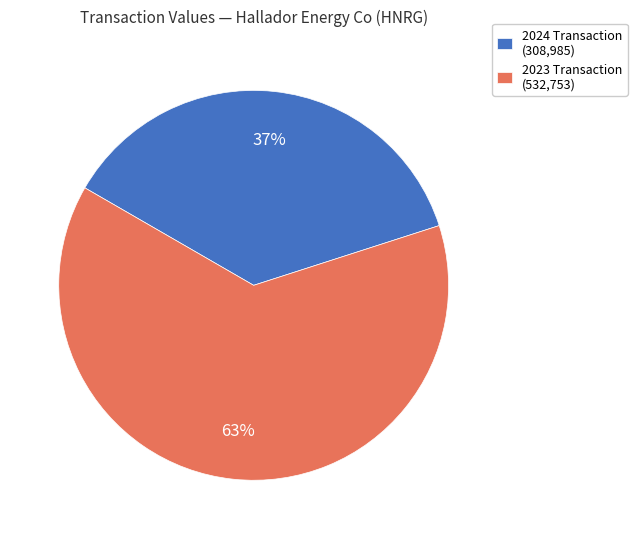

Rank the categories by value from lowest to highest.

2024 Transaction (308,985), 2023 Transaction (532,753)